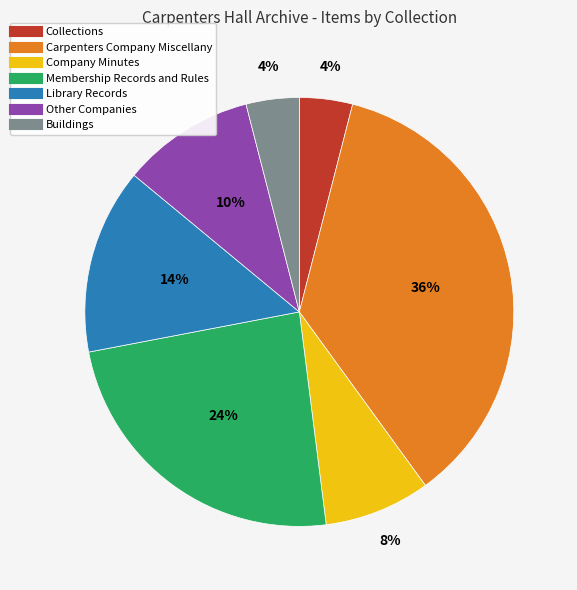

To the nearest percent, what portion does Other Companies represent?

10%